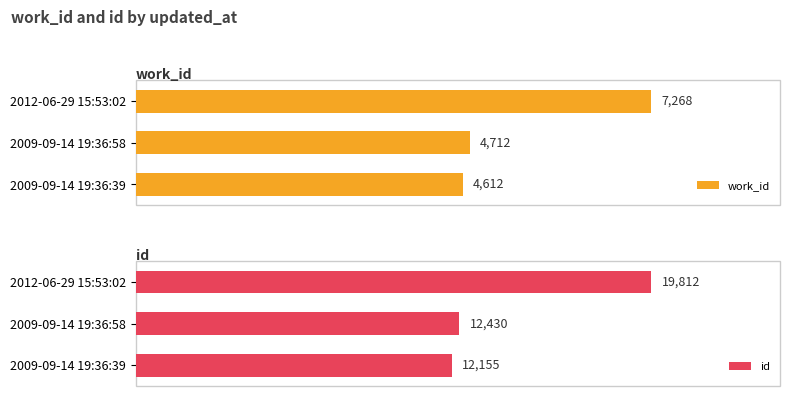

List the labels in order of work_id value, largest first.

2012-06-29 15:53:02, 2009-09-14 19:36:58, 2009-09-14 19:36:39